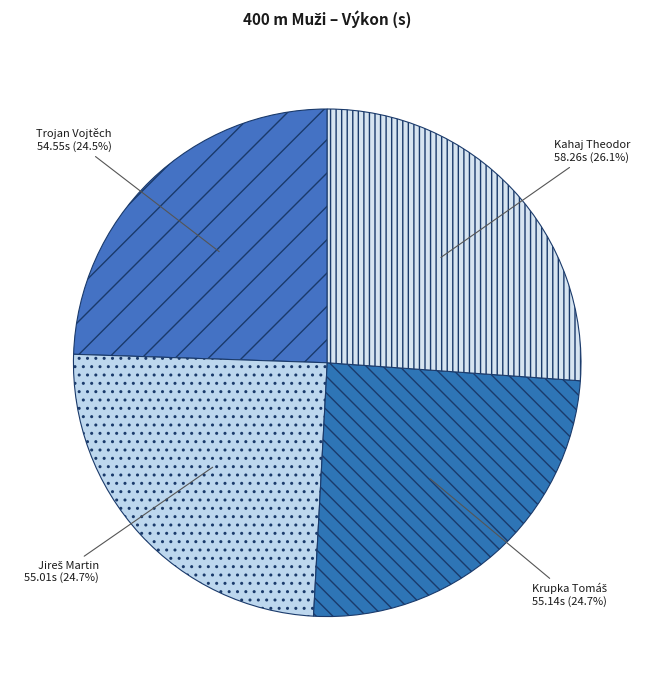

To the nearest percent, what is the difference between the Trojan Vojtěch and Kahaj Theodor slice percentages?

2%